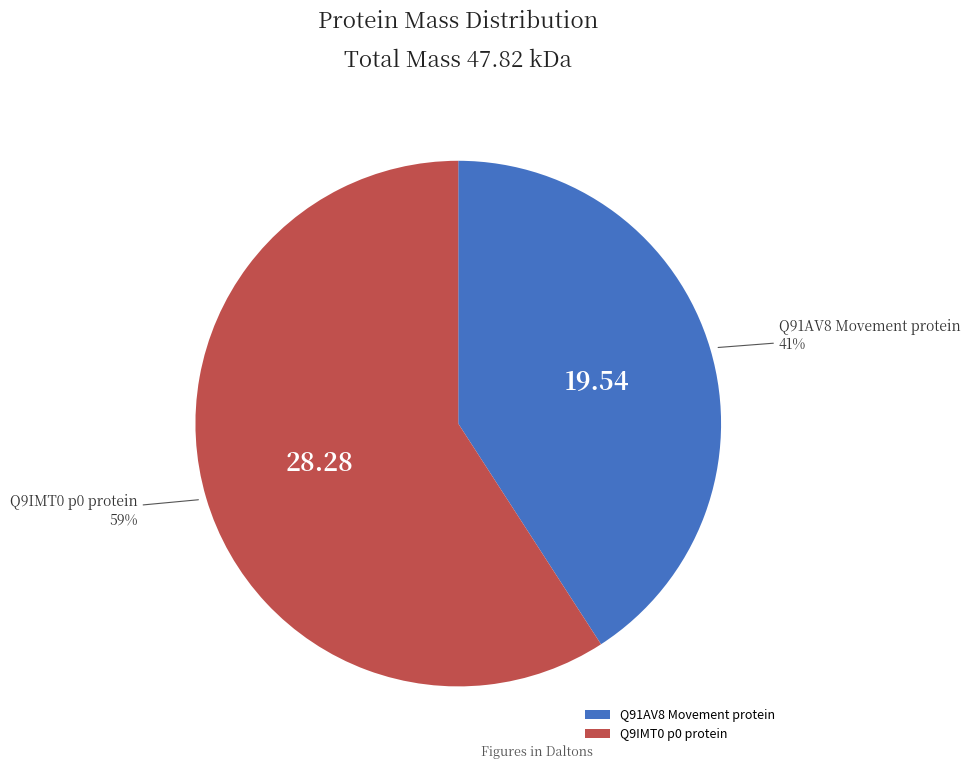

Rank the categories by value from highest to lowest.

Q9IMT0 p0 protein, Q91AV8 Movement protein